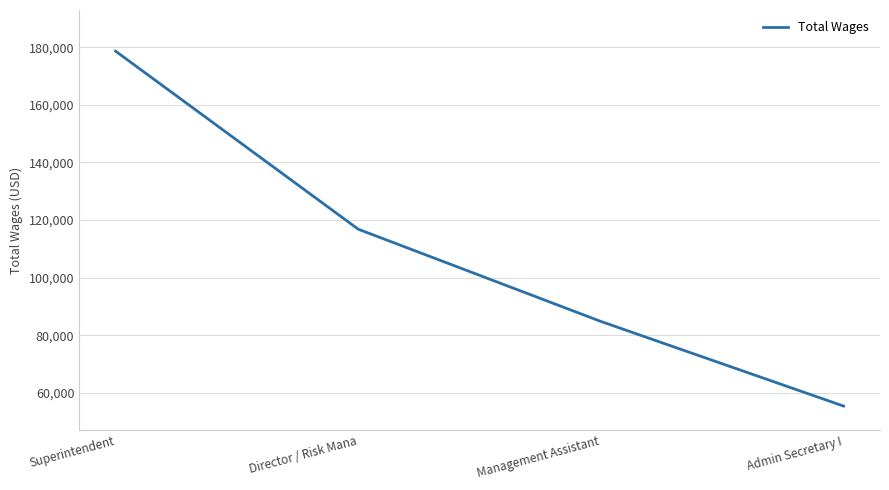

Where does the data first go above 116801?

Superintendent